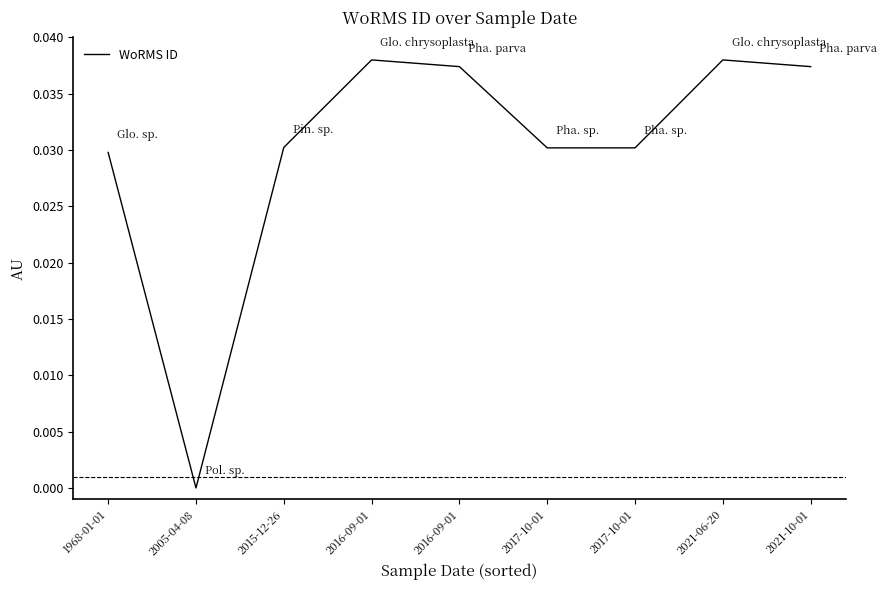

Is it true that the value at 2016-09-01 is 0.0?

False